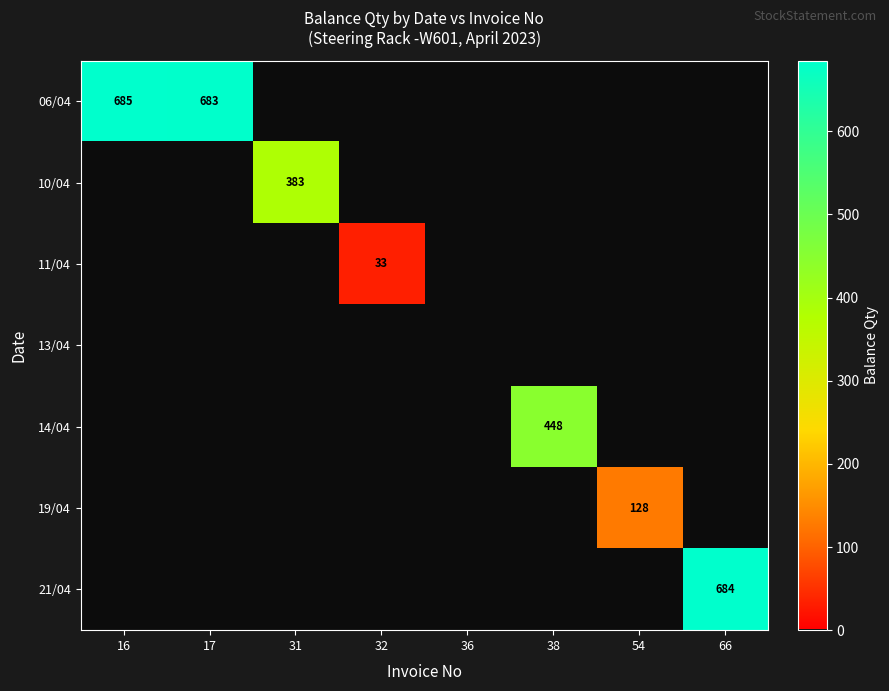

How many distinct data groups are displayed?

7